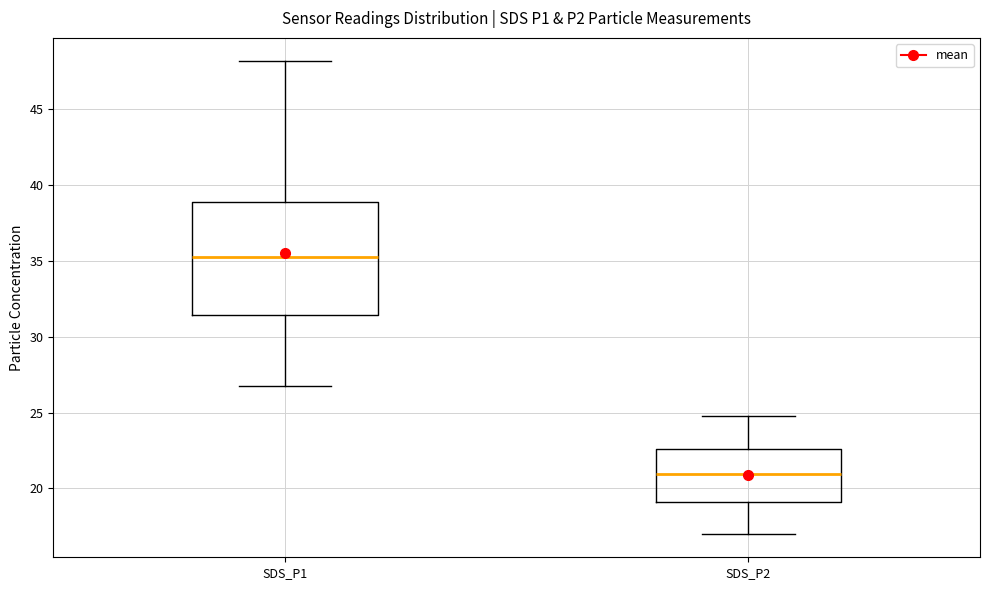

Which box has the highest median line?

SDS_P1